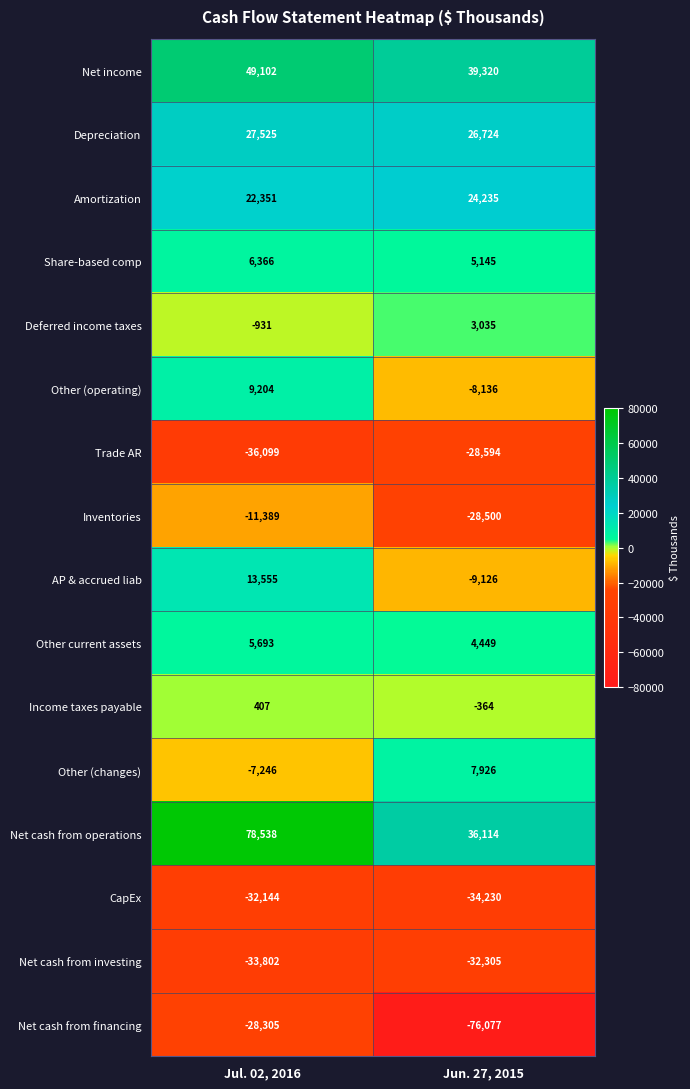

The Net cash from financing series shows -126411 at Jun. 27, 2015. True or false?

False